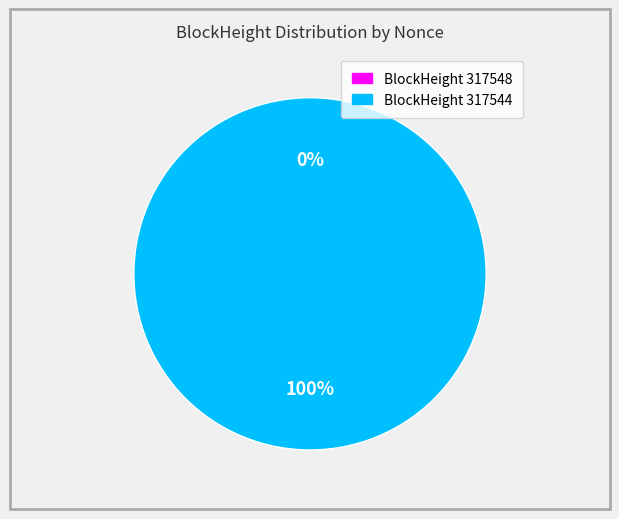

Which category accounts for the majority?

317544